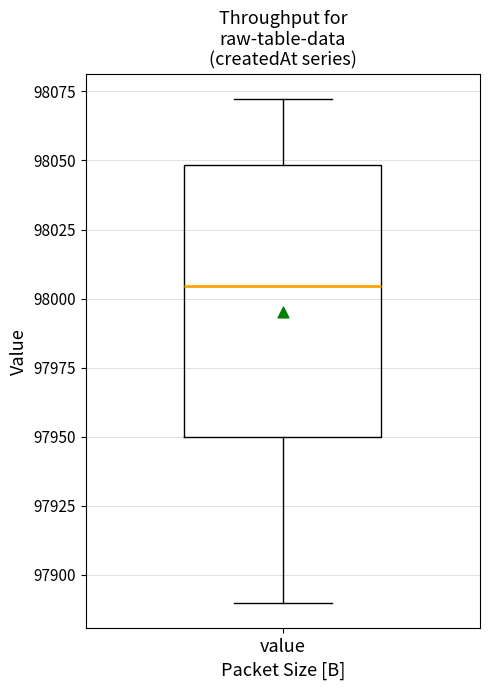

Where does the upper whisker of the box for value end on the y-axis? The values are not printed on the chart, so give them approximately, as read against the axis.

98070